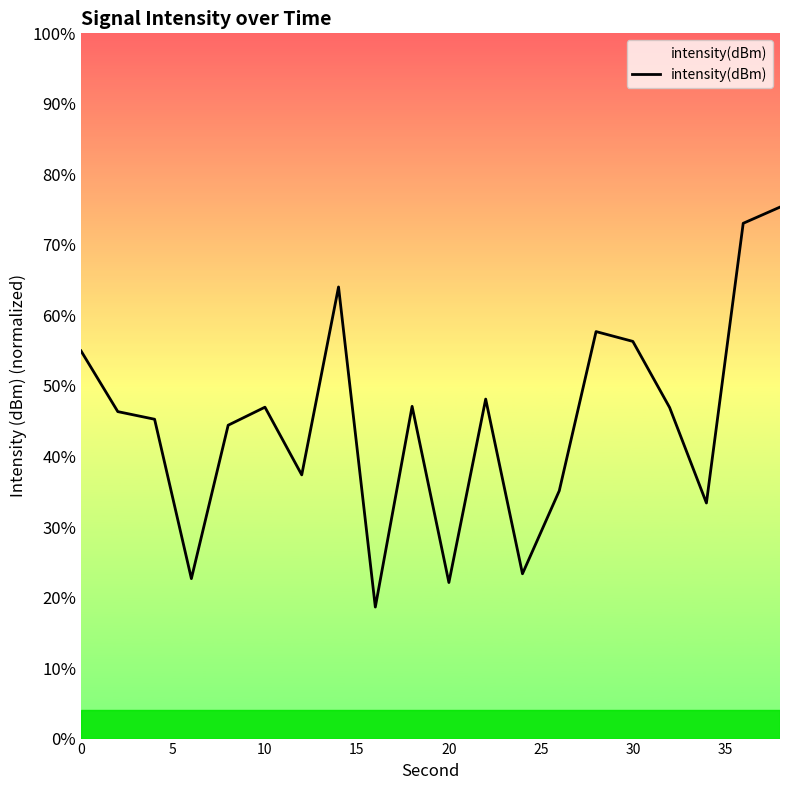

What is the minimum value shown in the chart?

18.6